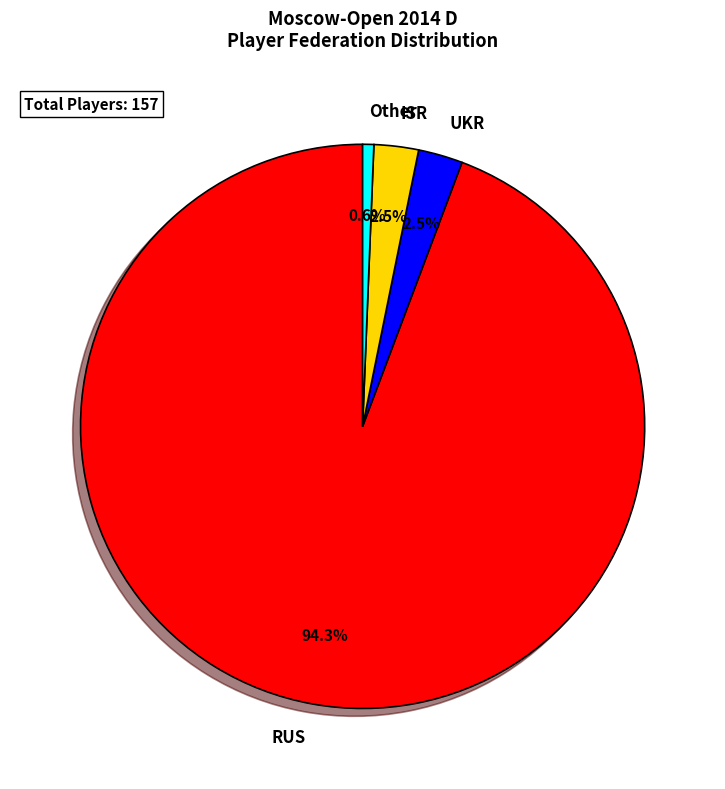

Combined, do UKR and Other account for over 50%?

No